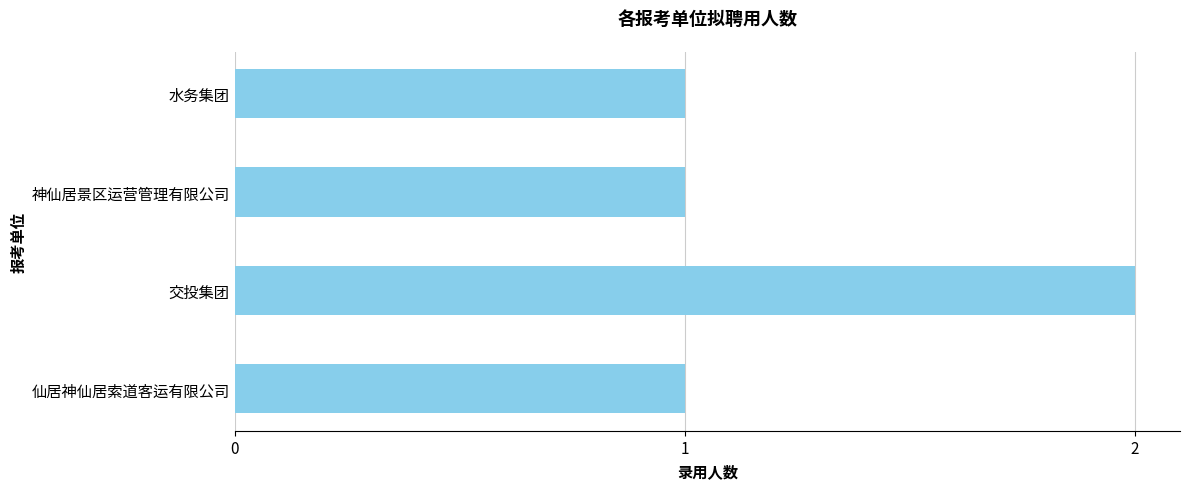

The chart shows a value of 1 at 水务集团. True or false?

True